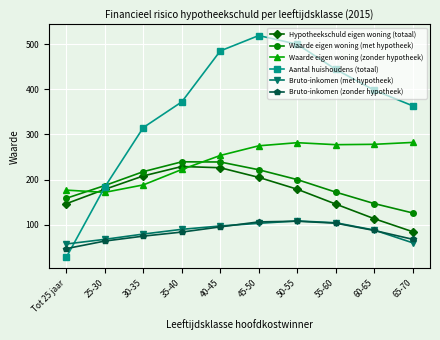

How many lines are shown in the chart?

6